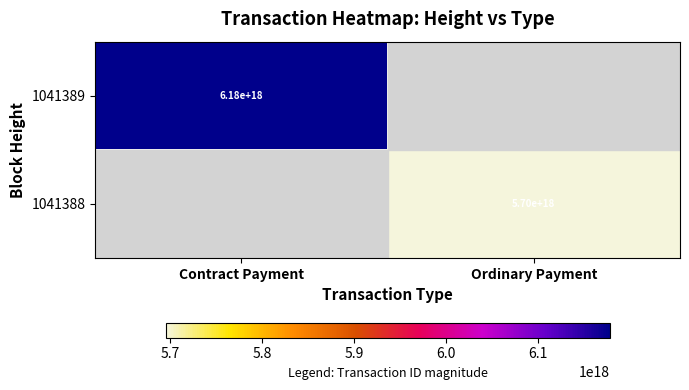

Is it true that 1041389 equals 6180000000000000000 at Contract Payment?

True